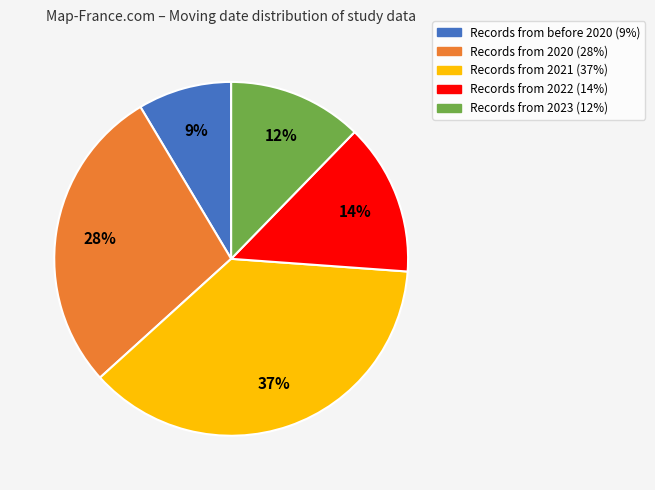

How many slices are in this pie chart?

5